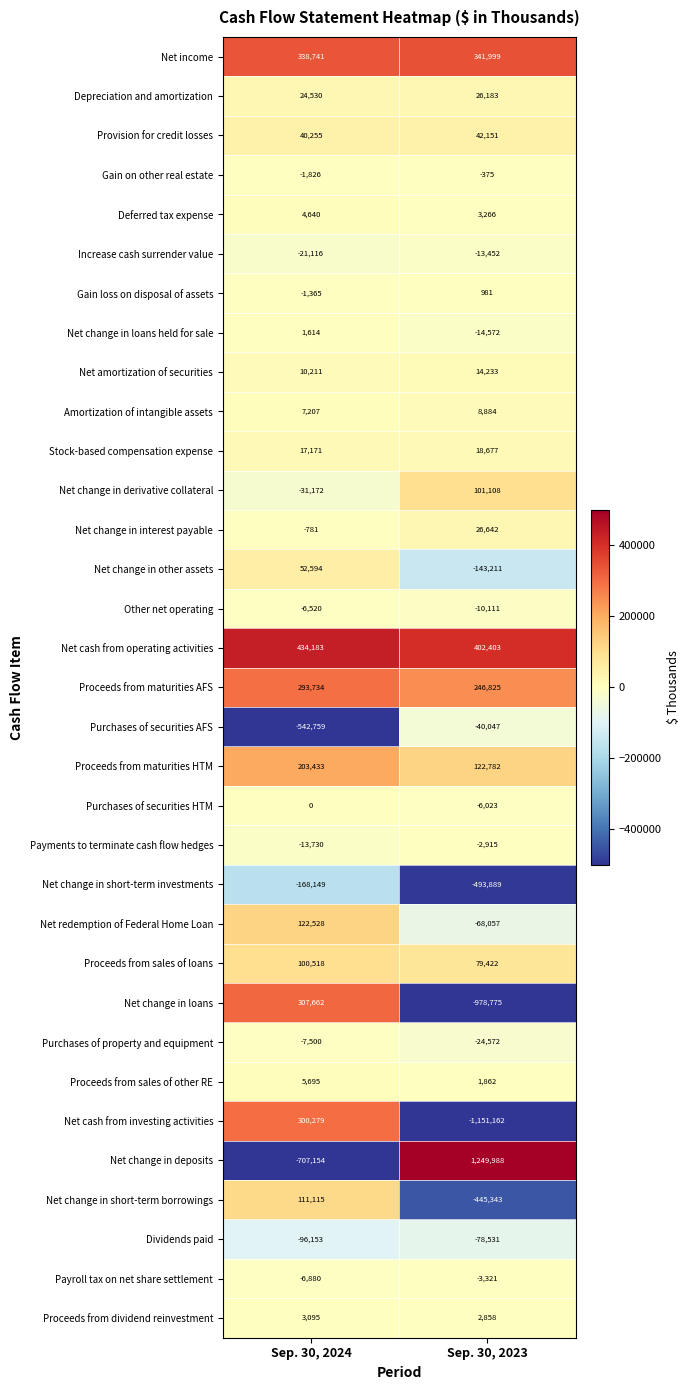

Between Sep. 30, 2024 and Sep. 30, 2023, which series saw the biggest shift?

Net change in deposits